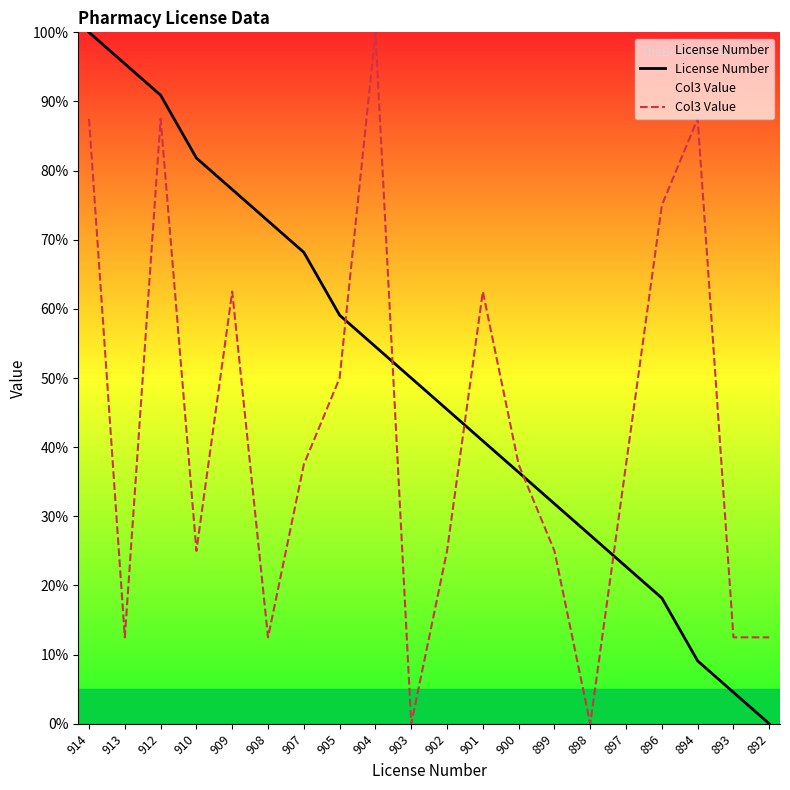

What is the difference between the highest and lowest values at 908?

60.2